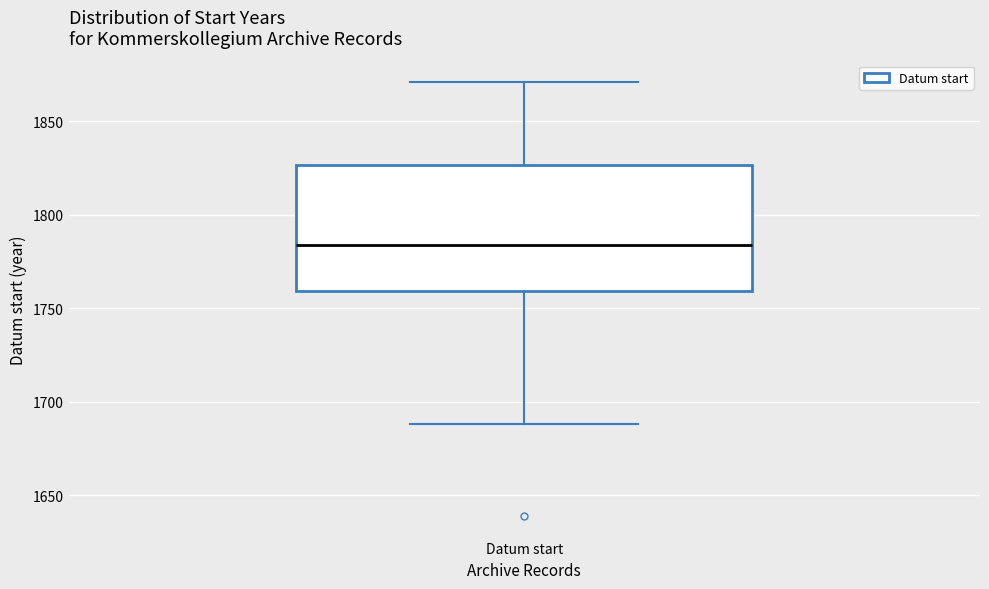

Where is the upper edge of the box for Datum start on the y-axis? The values are not printed on the chart, so give them approximately, as read against the axis.

1825